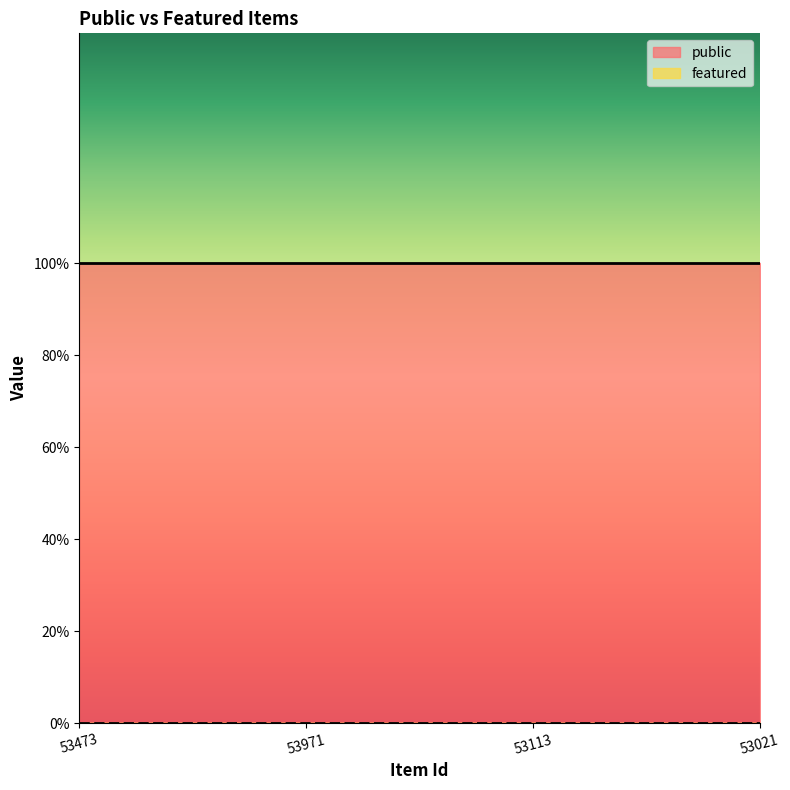

True or false: public and featured cross at least once.

False